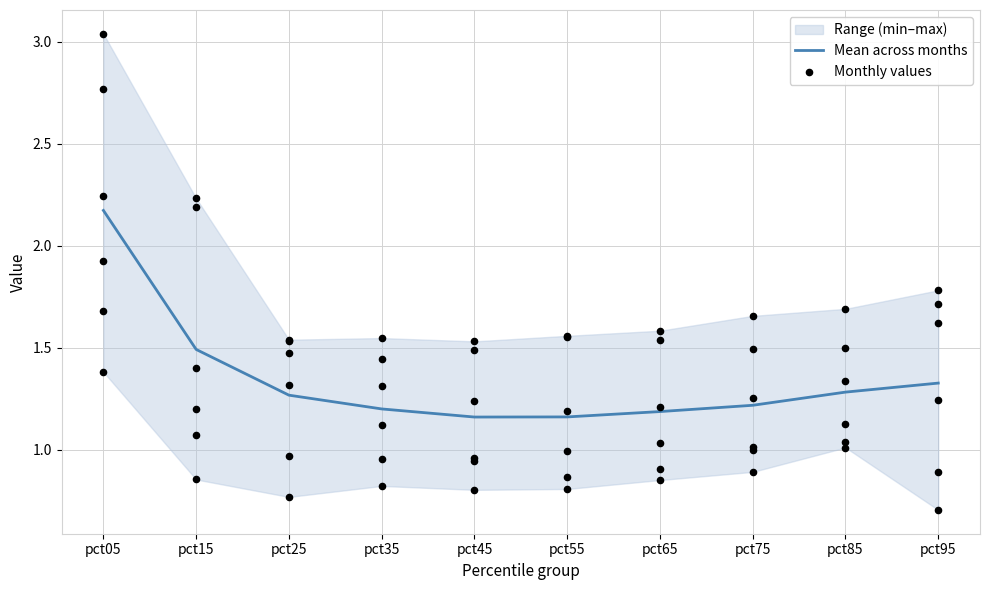

What is the change in value from pct05 to pct25?

-0.9